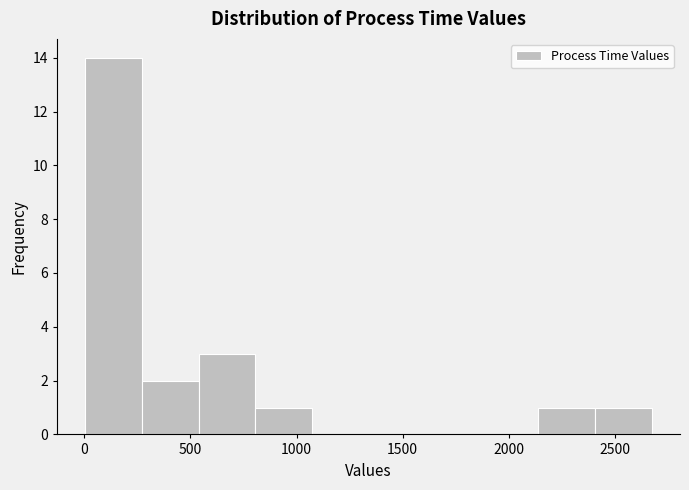

Which range on the x-axis has the tallest bar?

0 to 250